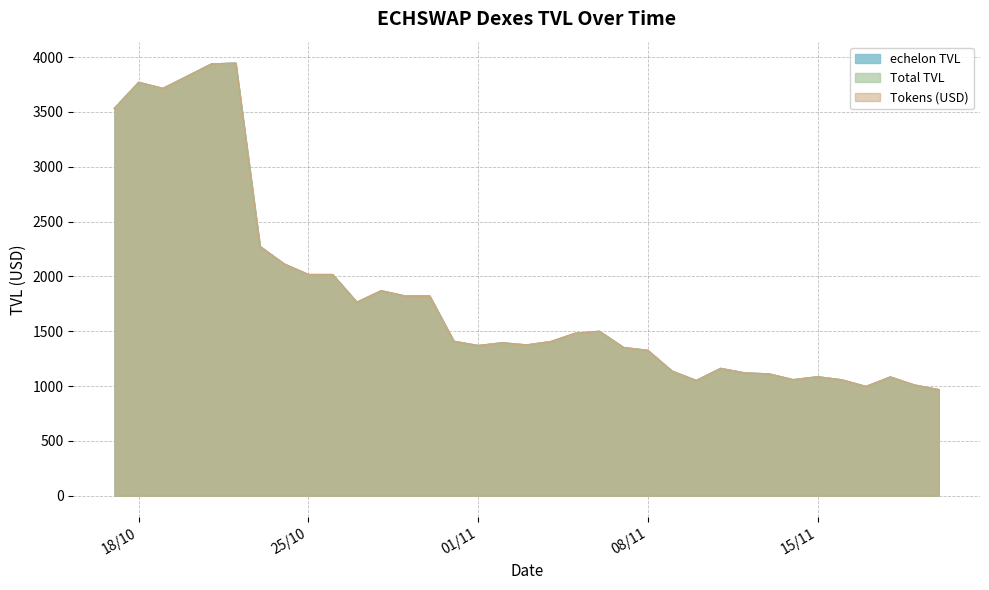

Which series has the widest spread of values?

echelon TVL